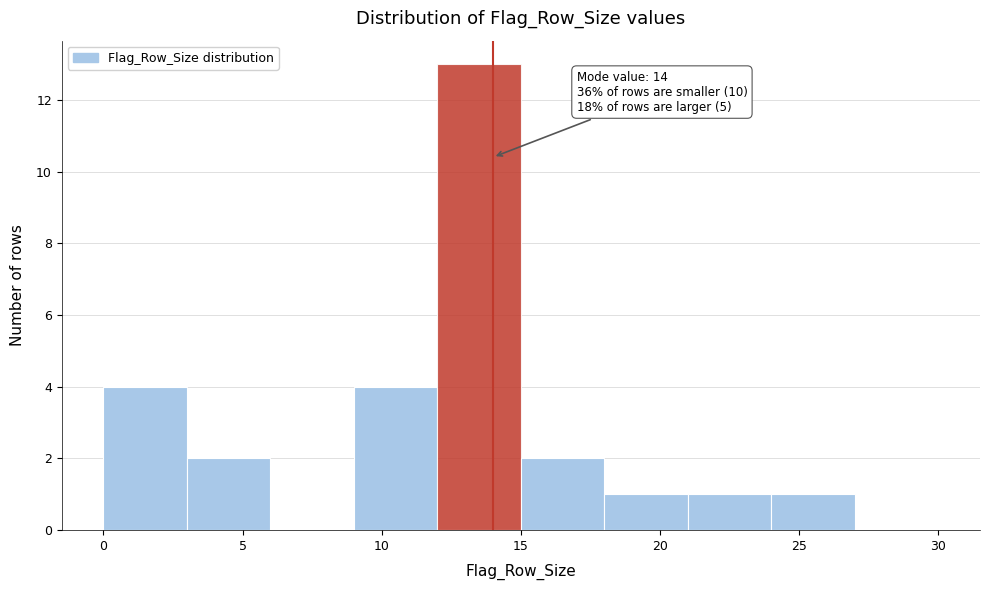

Which range on the x-axis has the tallest bar?

12 to 15